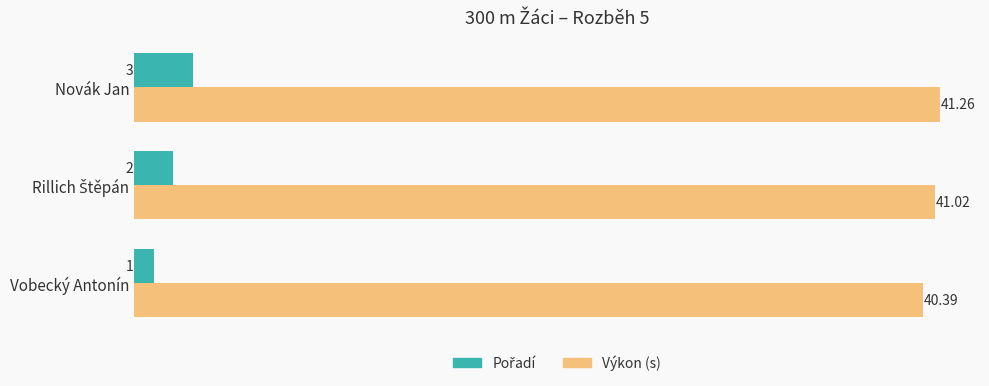

Which series has the largest total across all categories?

Výkon (s)